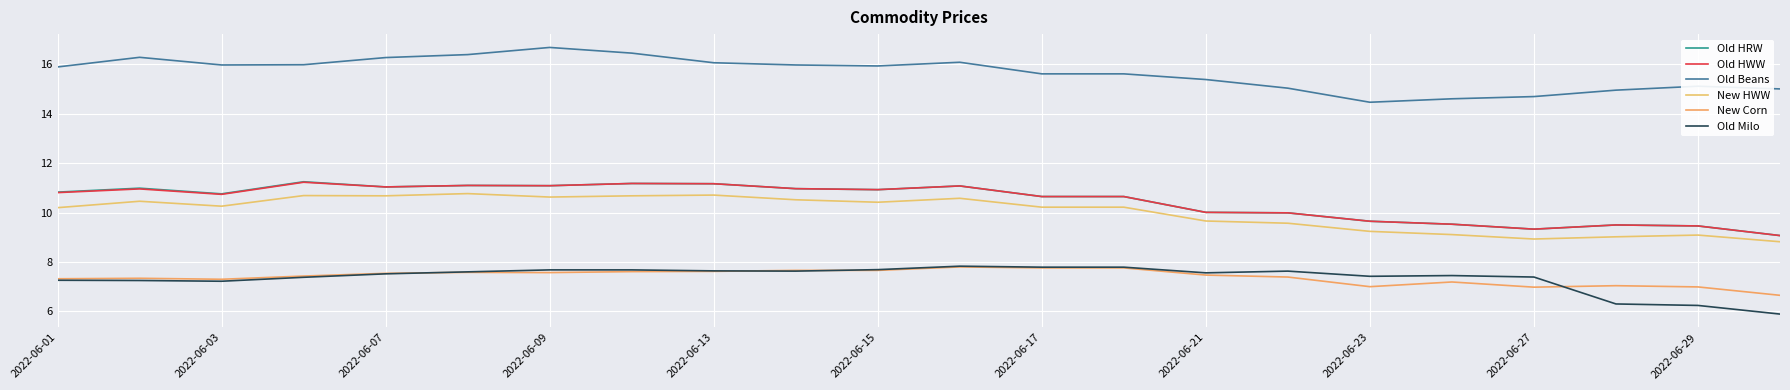

What is the value of the Old HWW point at the 13th from the left?

10.7